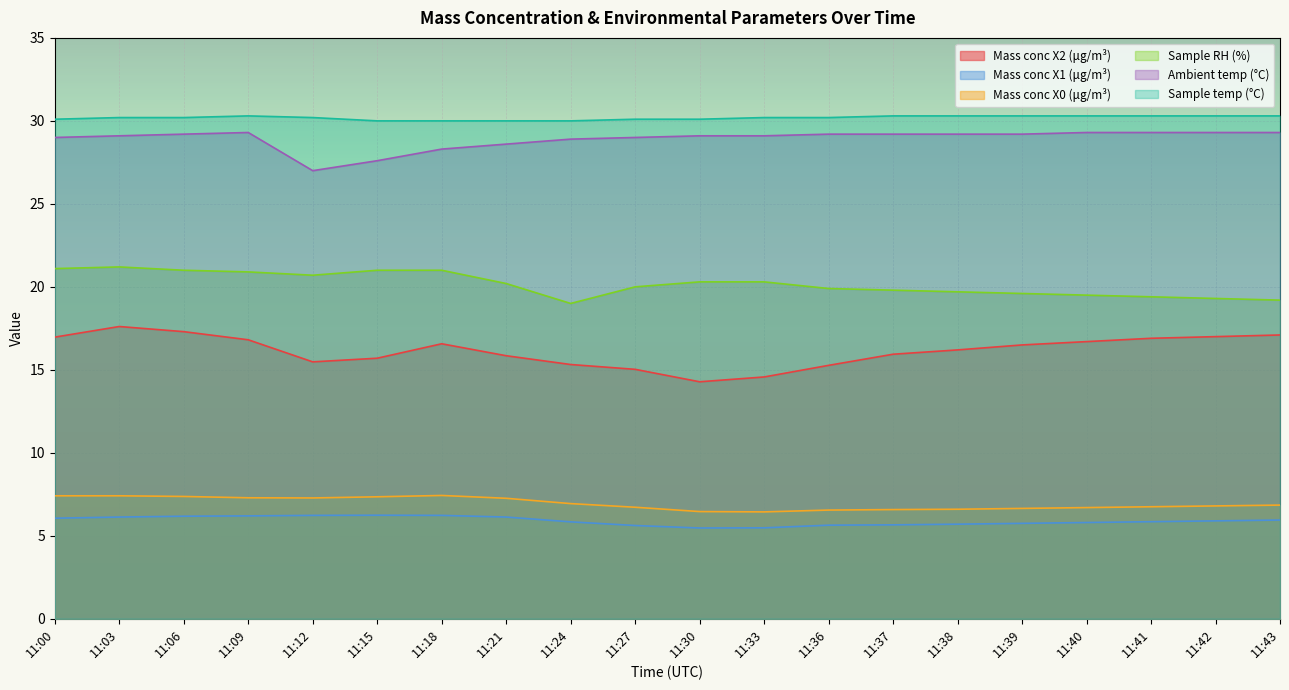

True or false: Mass conc X0 (μg/m³) and Mass conc X1 (μg/m³) intersect in this chart.

False